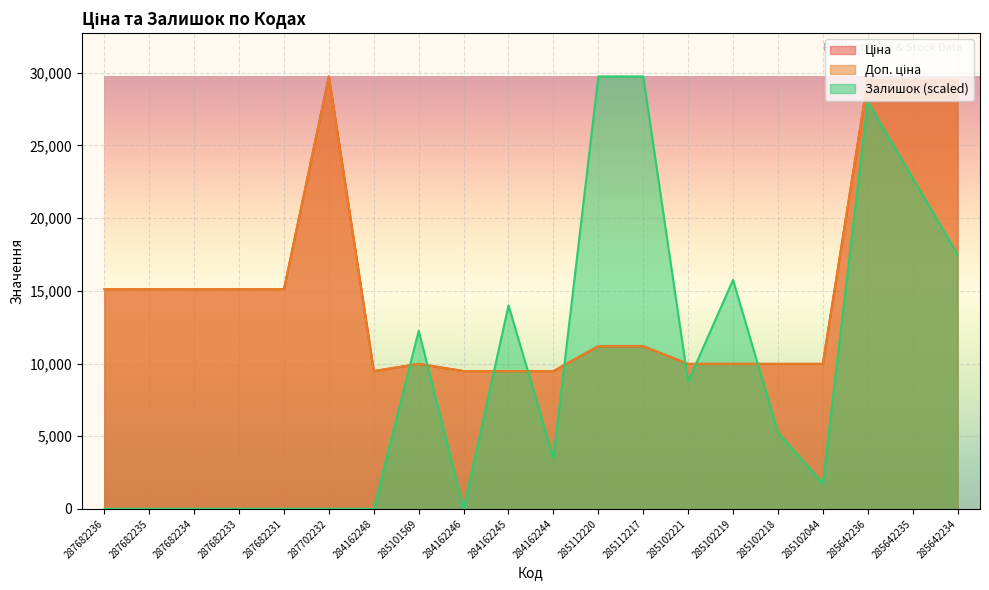

Is it true that Залишок equals 21474.8 at 285102219?

False